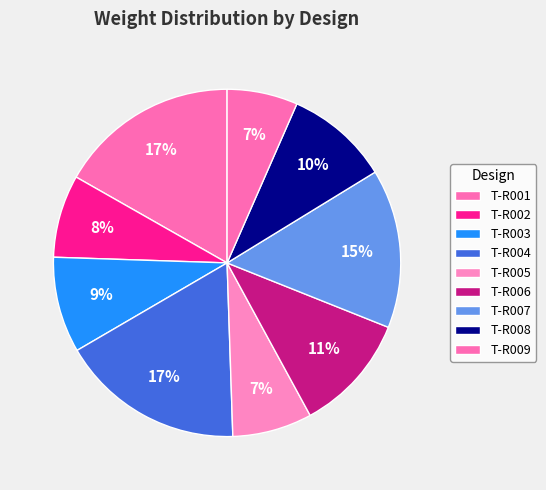

True or false: T-R009 accounts for 7% of the total.

True